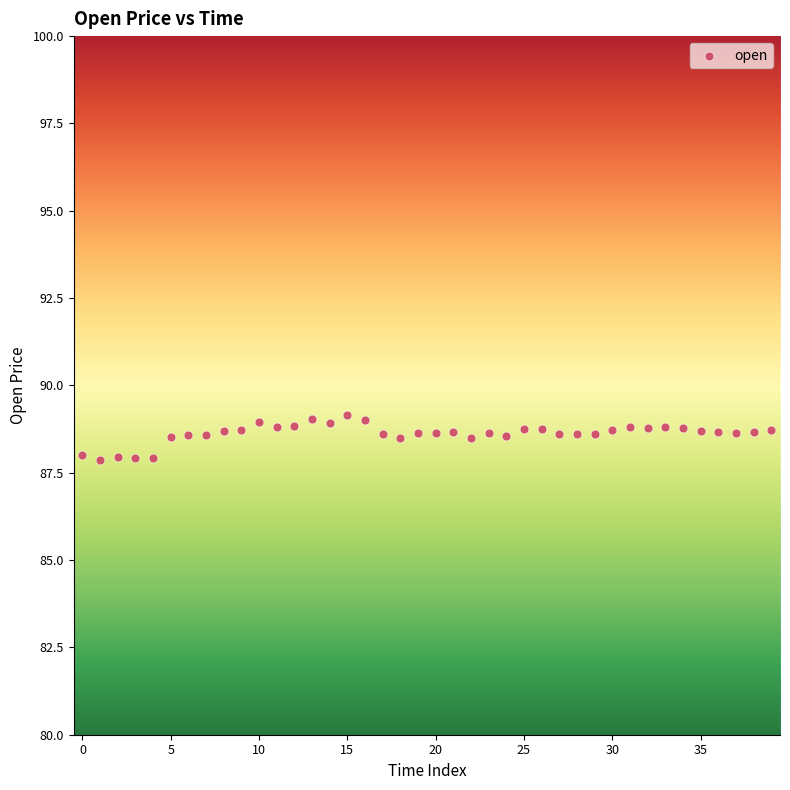

What is the range of Y values (max minus min)?

1.3